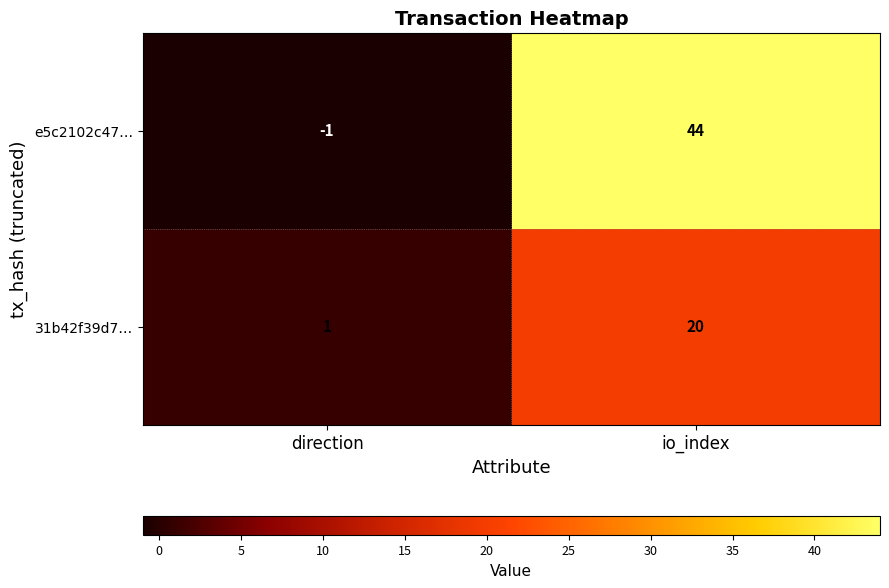

Rank the series by their maximum value, from lowest to highest.

31b42f39d7…, e5c2102c47…